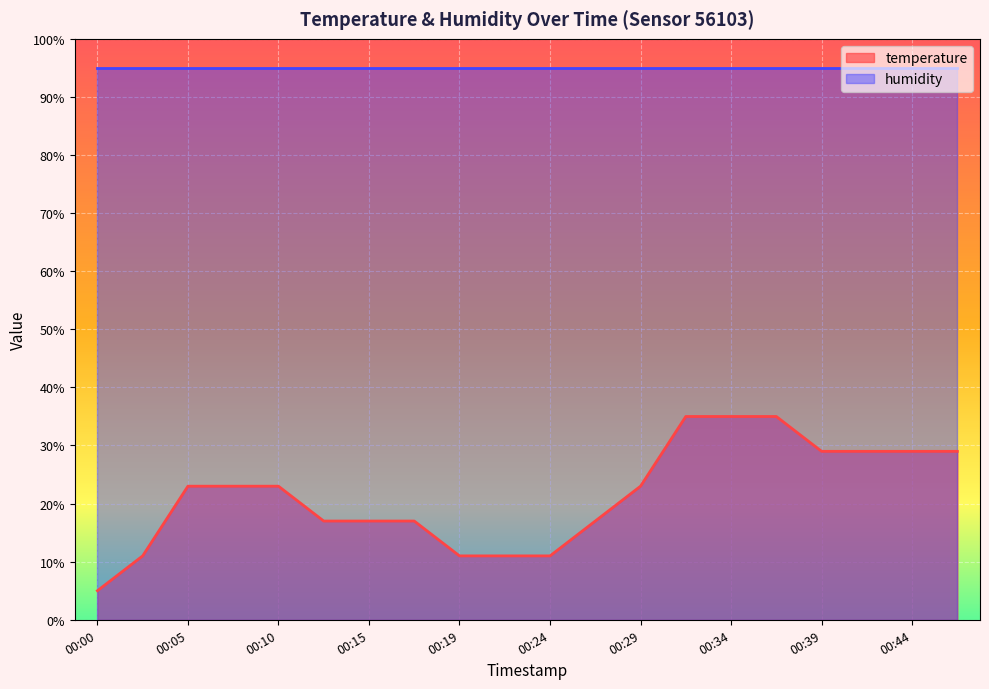

True or false: there are more than 1 points higher than both neighbors.

False